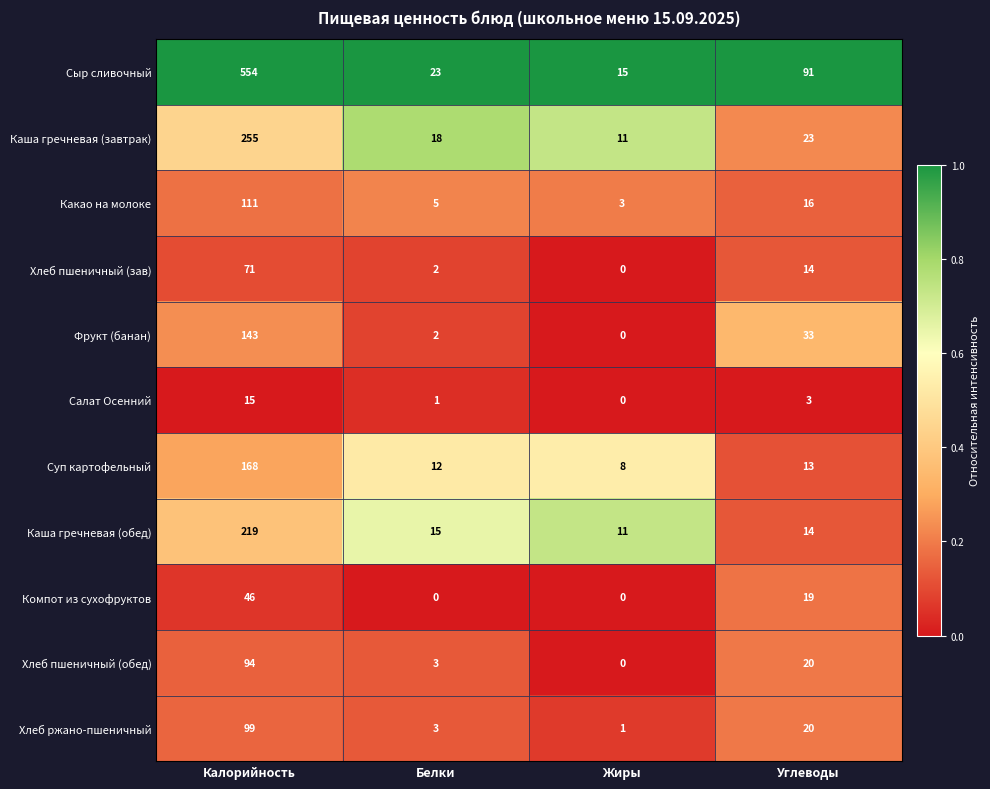

Is it true that Хлеб ржано-пшеничный equals 5 at Белки?

False